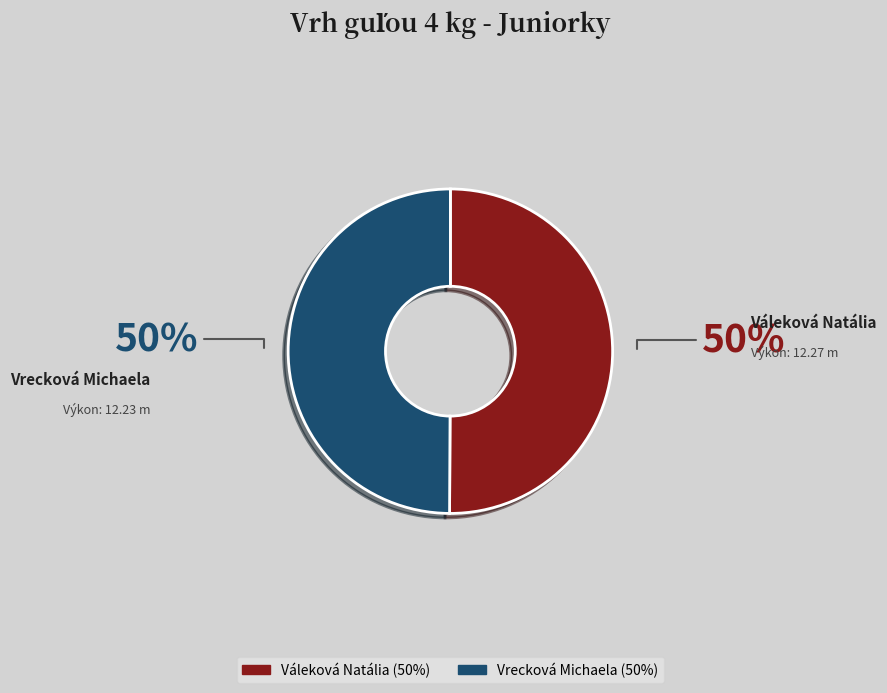

True or false: Vrecková Michaela accounts for 41% of the total.

False